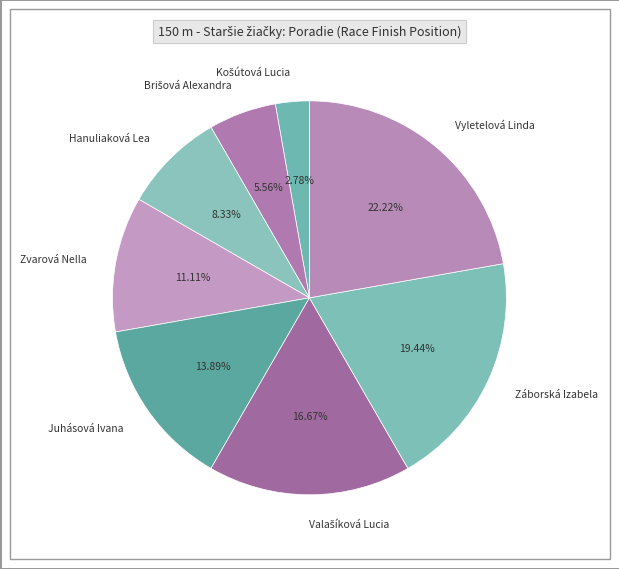

To the nearest percent, what percentage of the pie is Vyletelová Linda?

22%